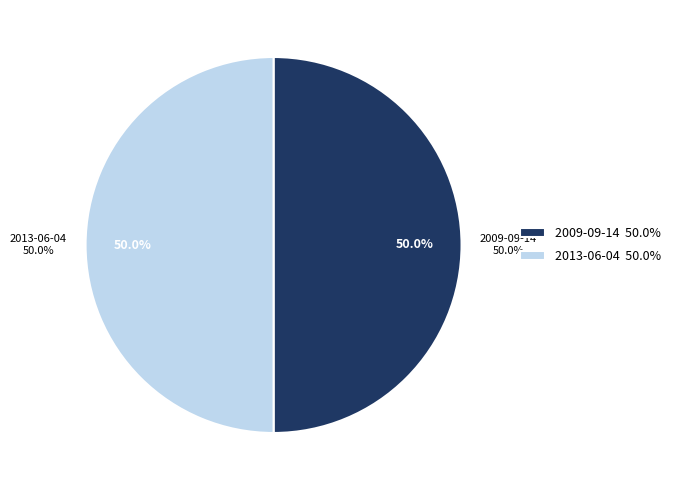

Count the number of slices in the pie.

2